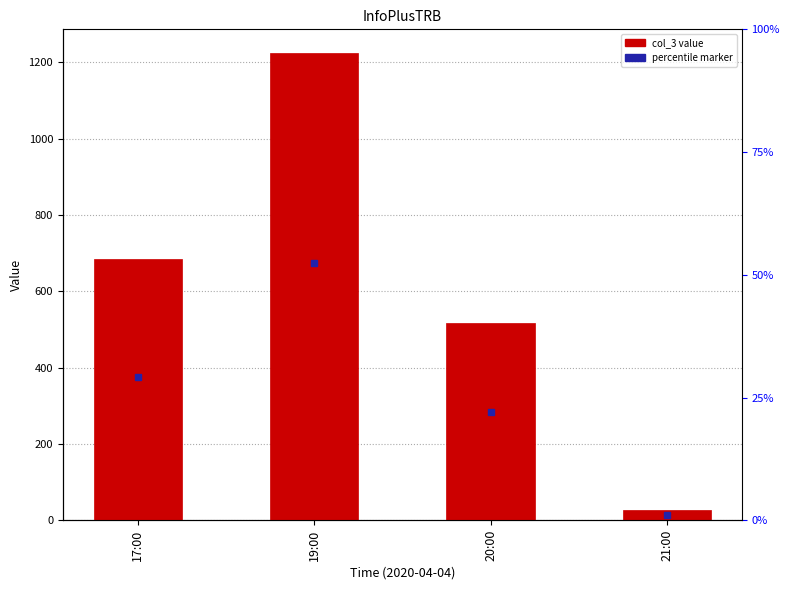

What is the ratio of the value at 19:00 to the value at 17:00?

1.8